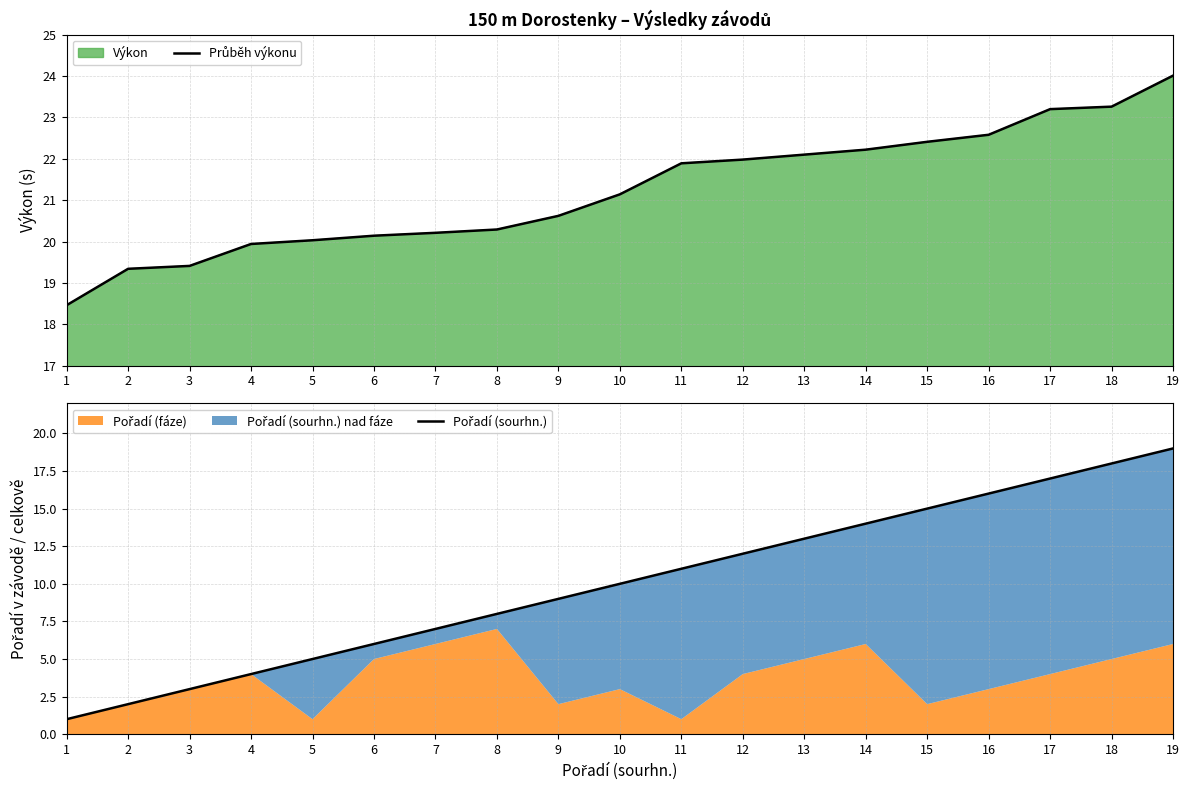

How many lines are shown in the chart?

2